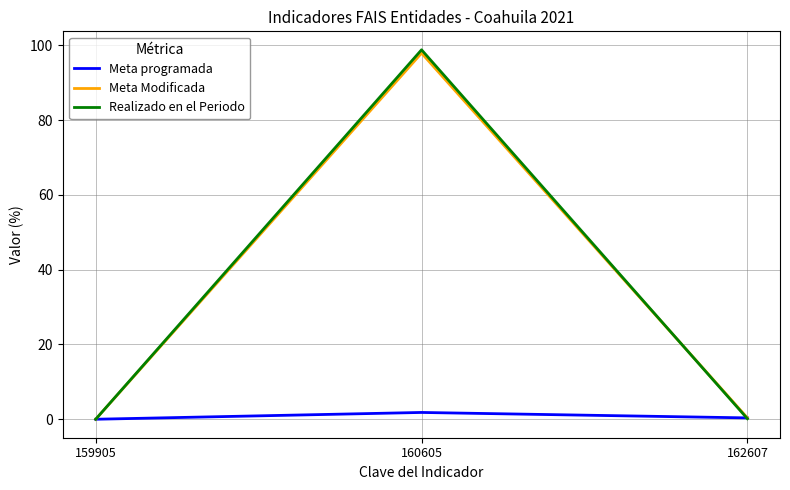

The value of Meta Modificada at 159905 is 37.6. True or false?

False